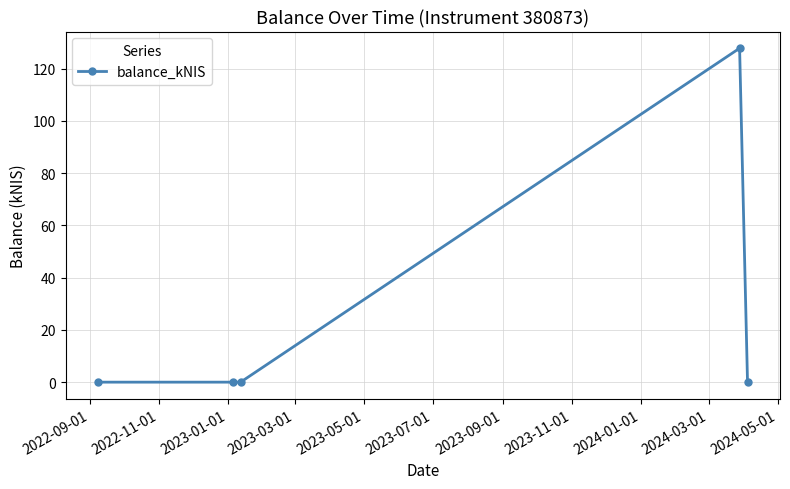

True or false: there are more than 0 points higher than both neighbors.

True